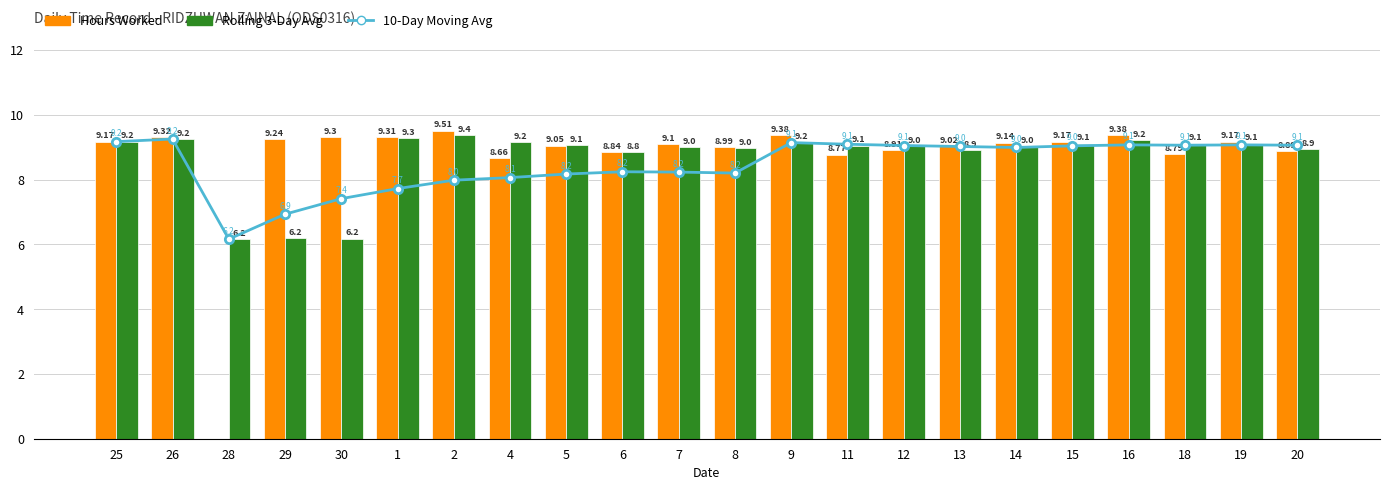

What is the difference between the second highest and second lowest values in the Hours Worked series?

0.7